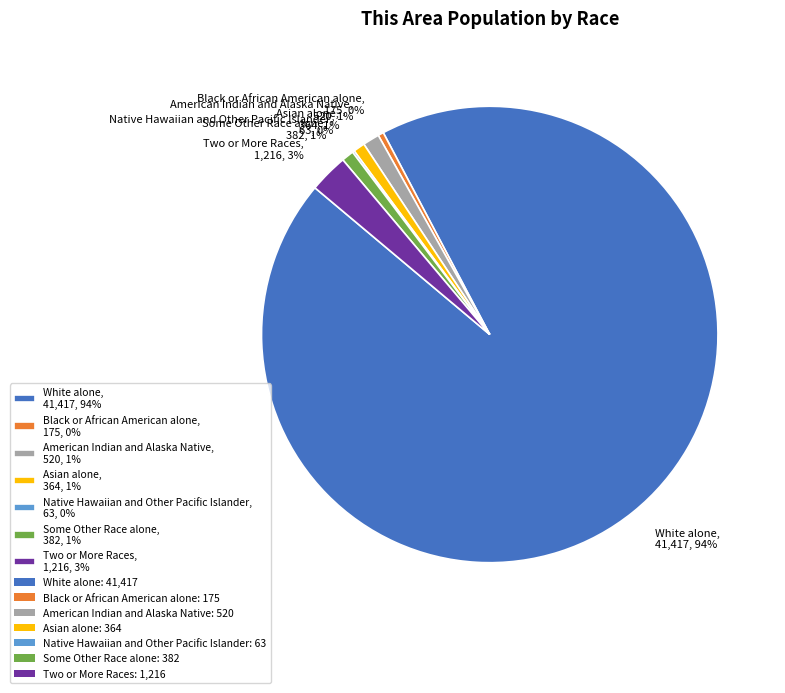

Which has a higher value, Black or African American alone, 175, 0% or White alone, 41,417, 94%?

White alone, 41,417, 94%